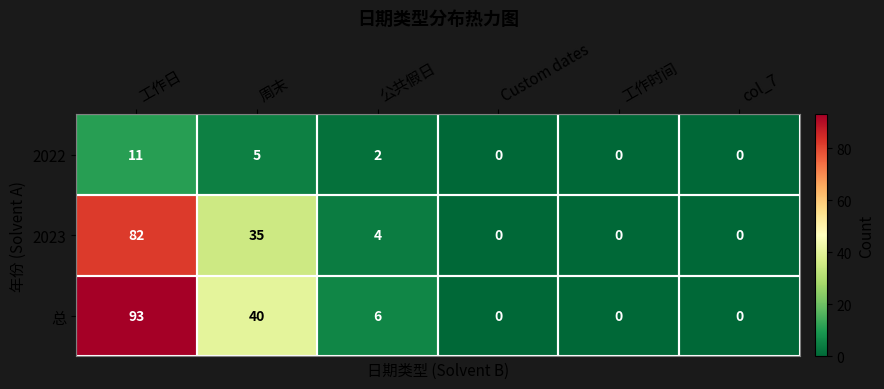

What is the difference between the second highest and minimum values in the 2022 series?

5